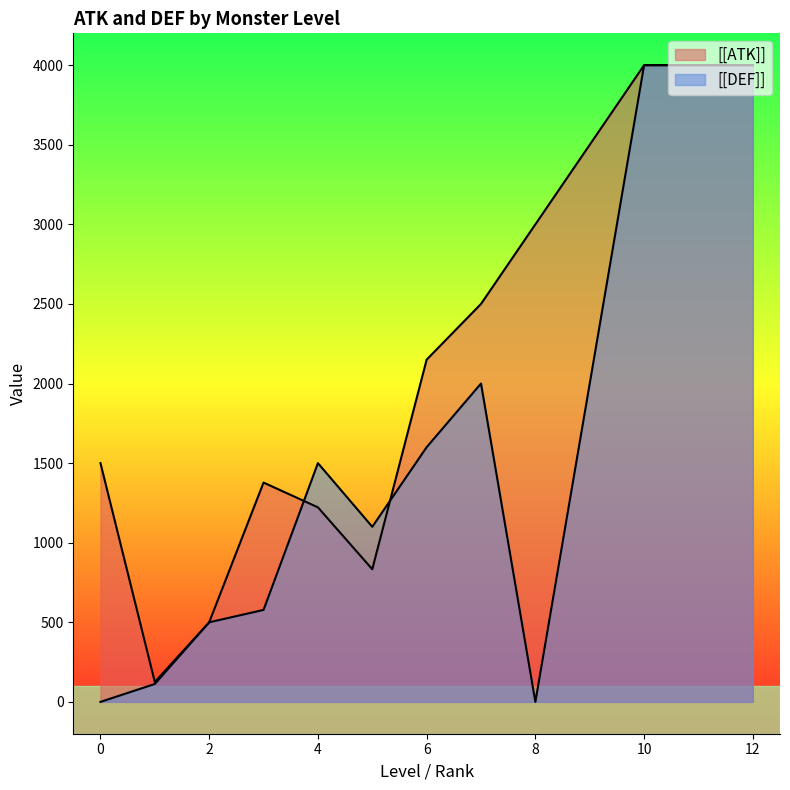

After their last crossing, which series has the higher values: [[DEF]] or [[ATK]]?

[[DEF]]